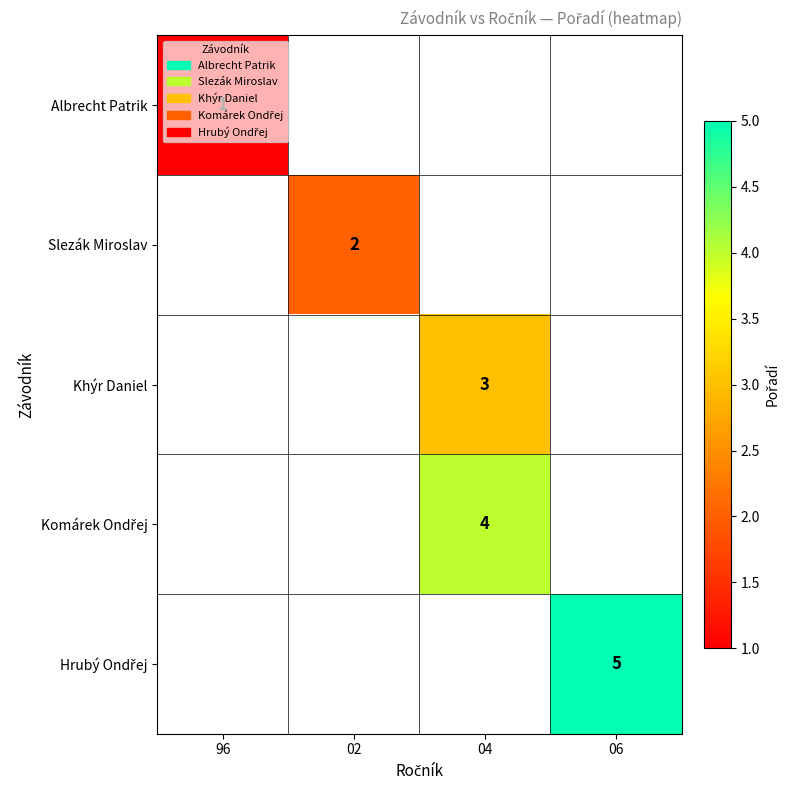

How many data points does each series have?

4